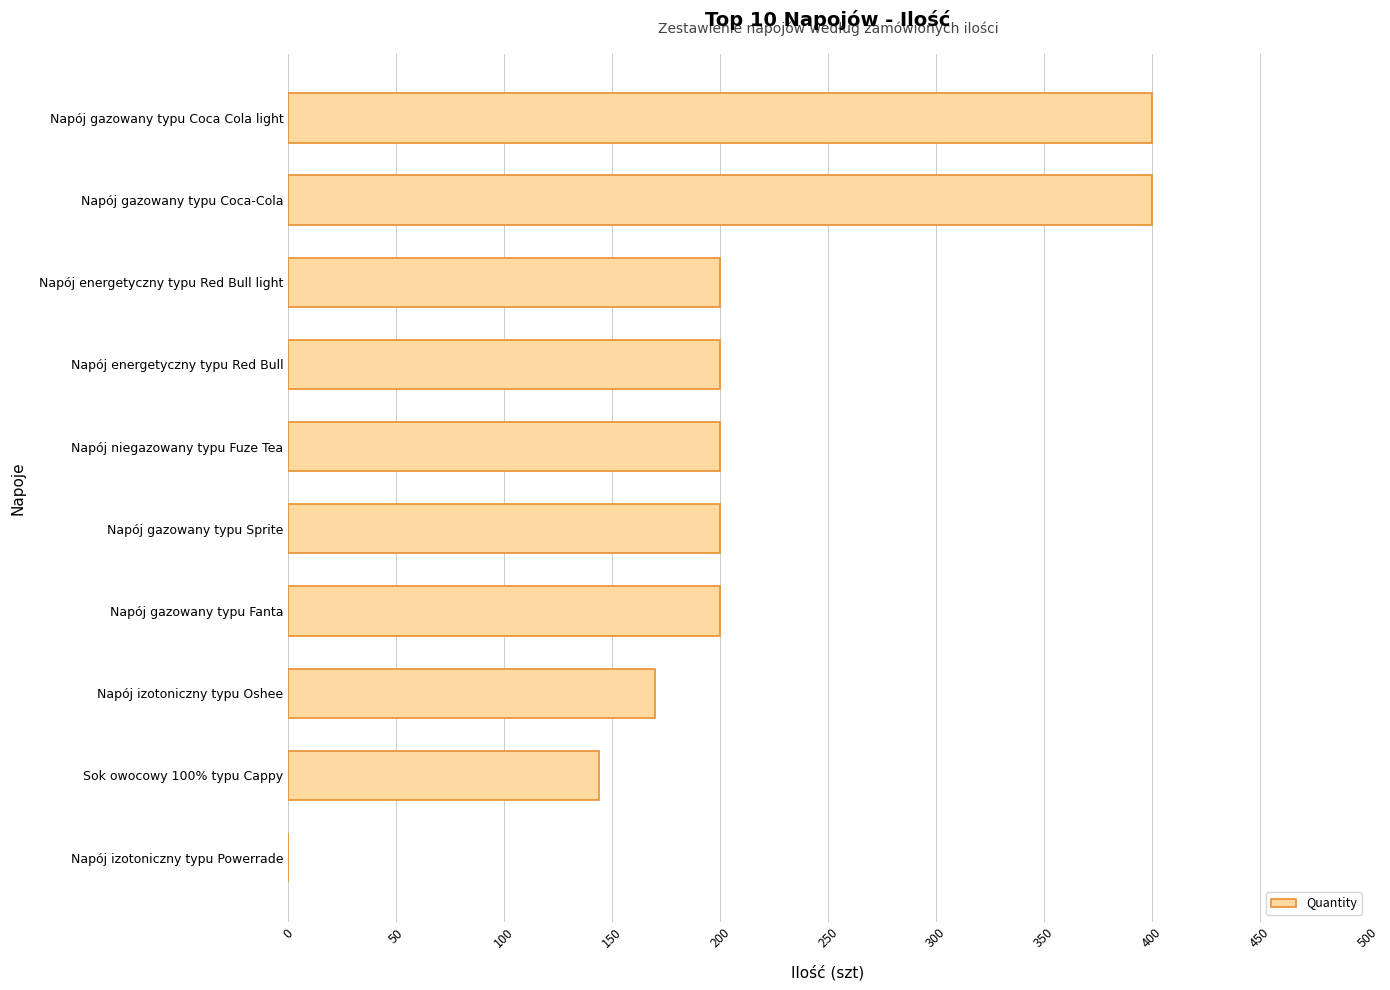

Reading bottom to top, transcribe all the data shown in this chart.

Napój izotoniczny typu Powerrade=0	Sok owocowy 100% typu Cappy=144	Napój izotoniczny typu Oshee=170	Napój gazowany typu Fanta=200	Napój gazowany typu Sprite=200	Napój niegazowany typu Fuze Tea=200	Napój energetyczny typu Red Bull=200	Napój energetyczny typu Red Bull light=200	Napój gazowany typu Coca-Cola=400	Napój gazowany typu Coca Cola light=400